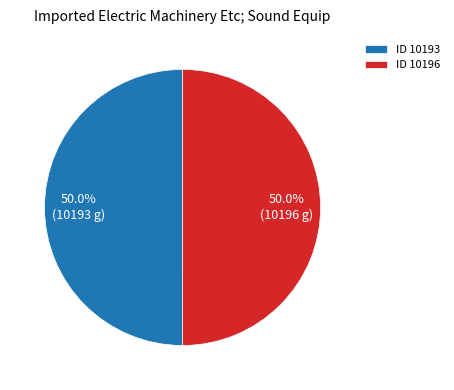

What is the ratio of the value at ID 10193 to the value at ID 10196?

1.0